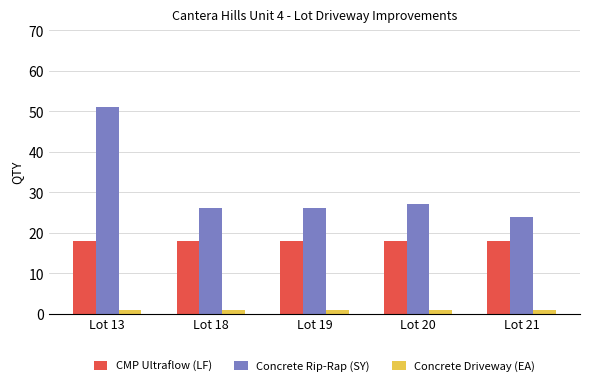

The value of Concrete Rip-Rap (SY) at Lot 20 is 12. True or false?

False